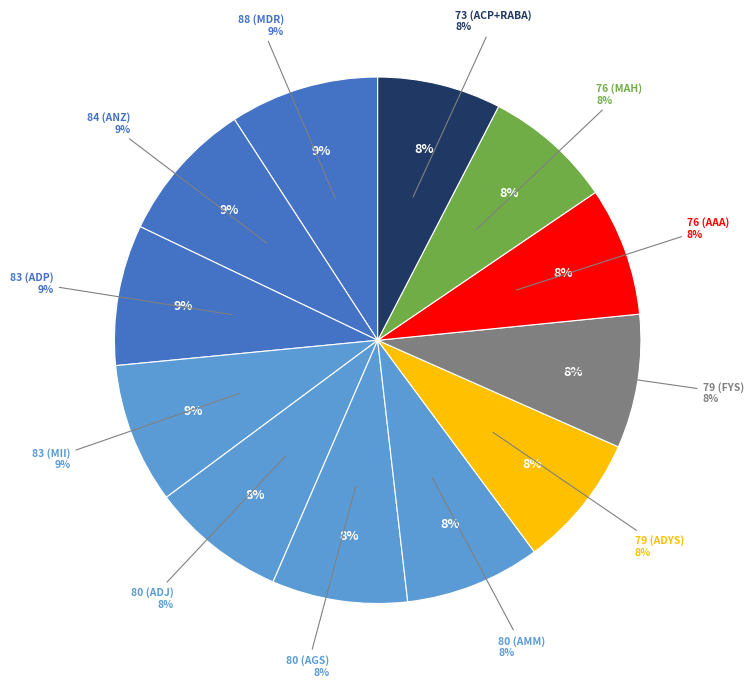

Is there any slice that represents more than half of the pie?

No